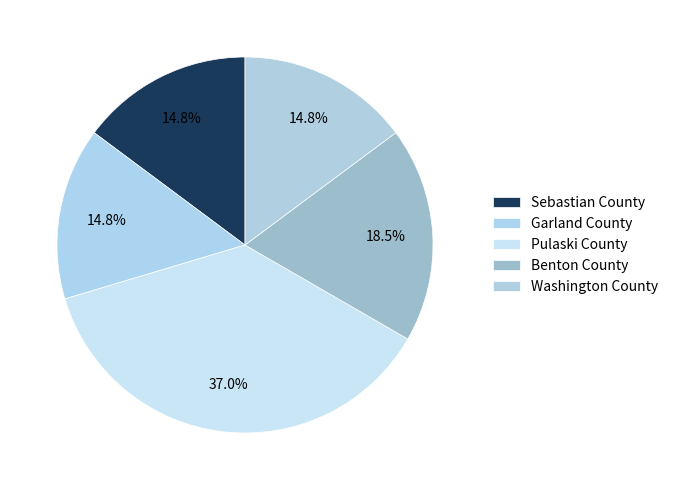

Which slice is the smallest?

Sebastian County